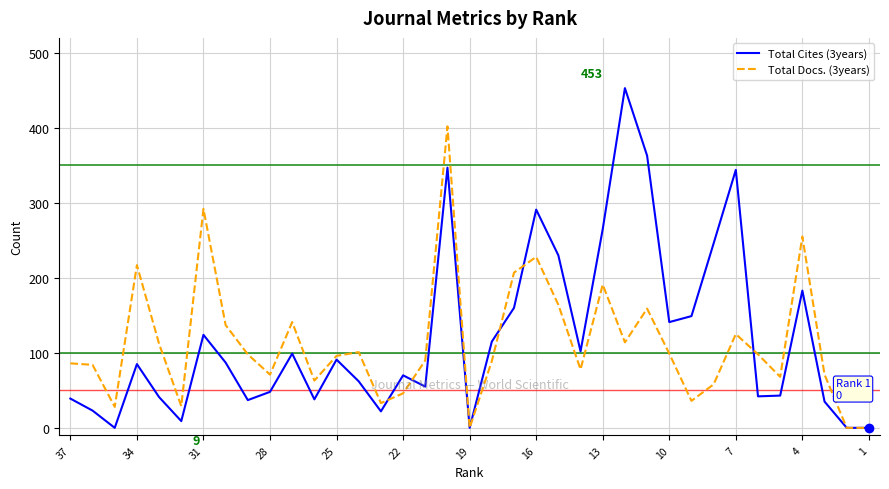

What is the difference between the maximum and second lowest values in the Total Cites (3years) series?

453